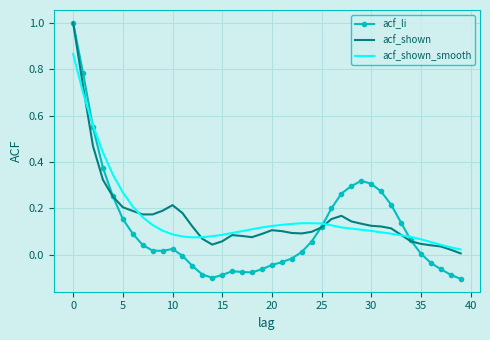

Which series has the largest range (max minus min)?

acf_li